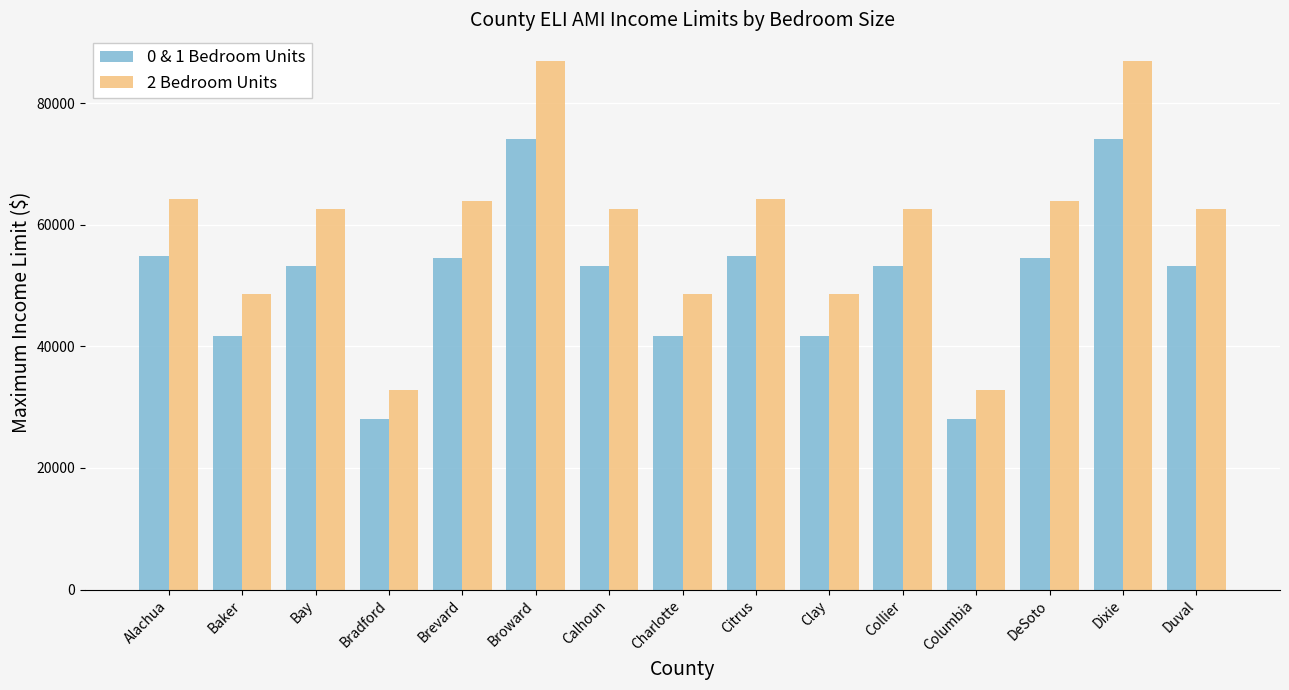

Rank the series at Bay from lowest to highest value.

0 & 1 Bedroom Units, 2 Bedroom Units